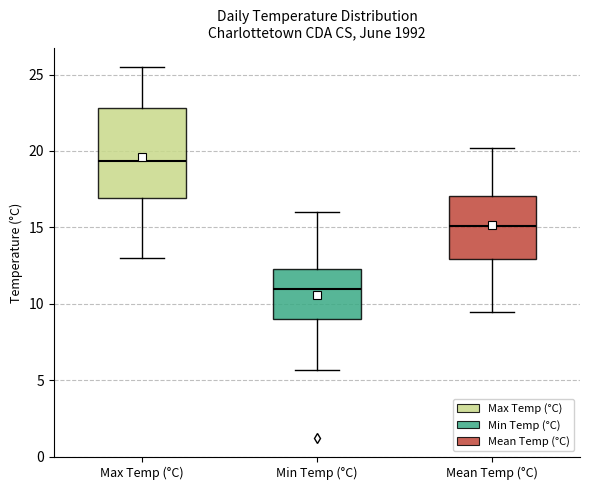

Reading left to right, read every box against the y-axis: the position of its median line, the range the box covers, and the ends of its whiskers. The values are not printed on the chart, so give them approximately, as read against the axis.

Max Temp (°C): median 19.5, box 17.0 to 23.0, whiskers 13.0 to 25.5
Min Temp (°C): median 11.0, box 9.0 to 12.5, whiskers 5.5 to 16.0
Mean Temp (°C): median 15.0, box 13.0 to 17.0, whiskers 9.5 to 20.0